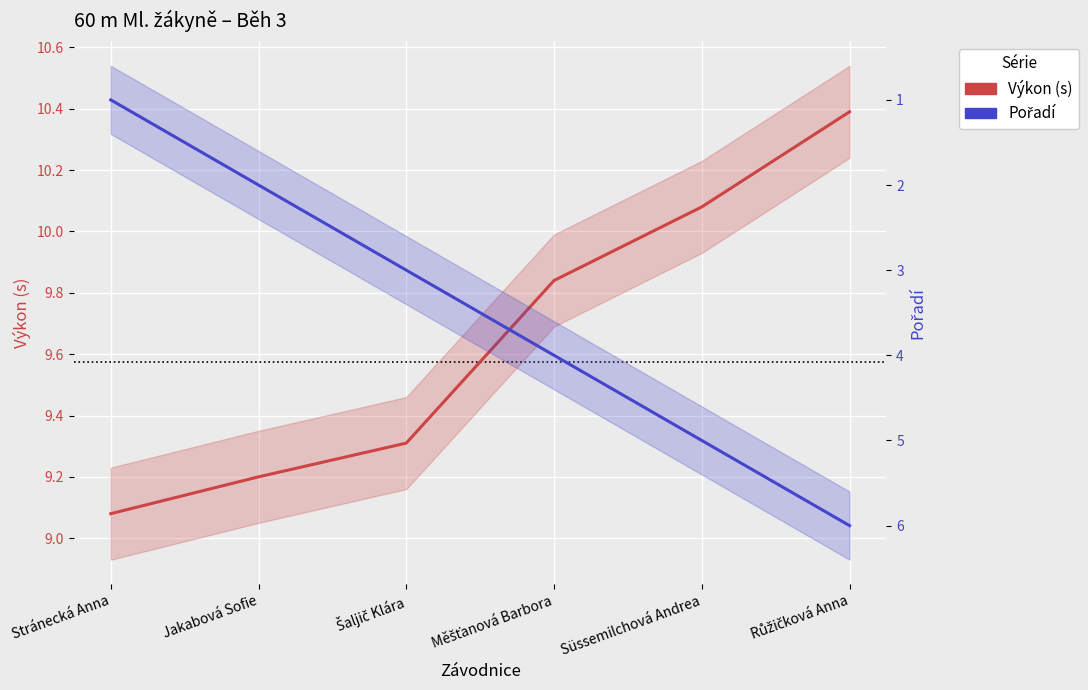

What is the spread (max minus min) of values at Jakabová Sofie?

7.2